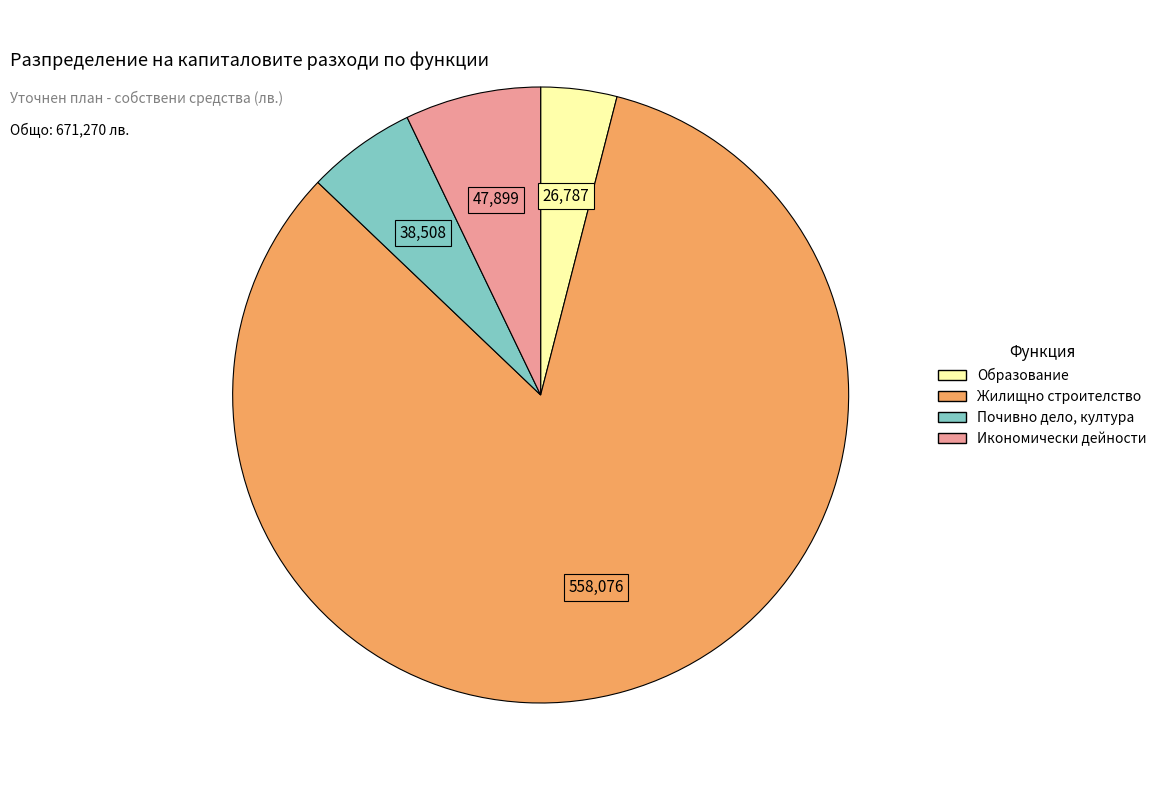

Between Икономически дейности and Почивно дело, култура, which is larger?

Икономически дейности